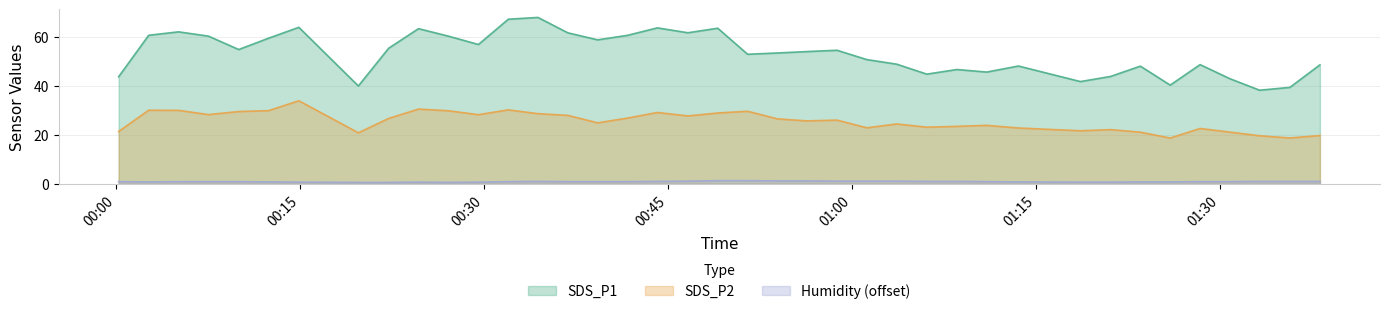

Which series has the largest total across all categories?

SDS_P1